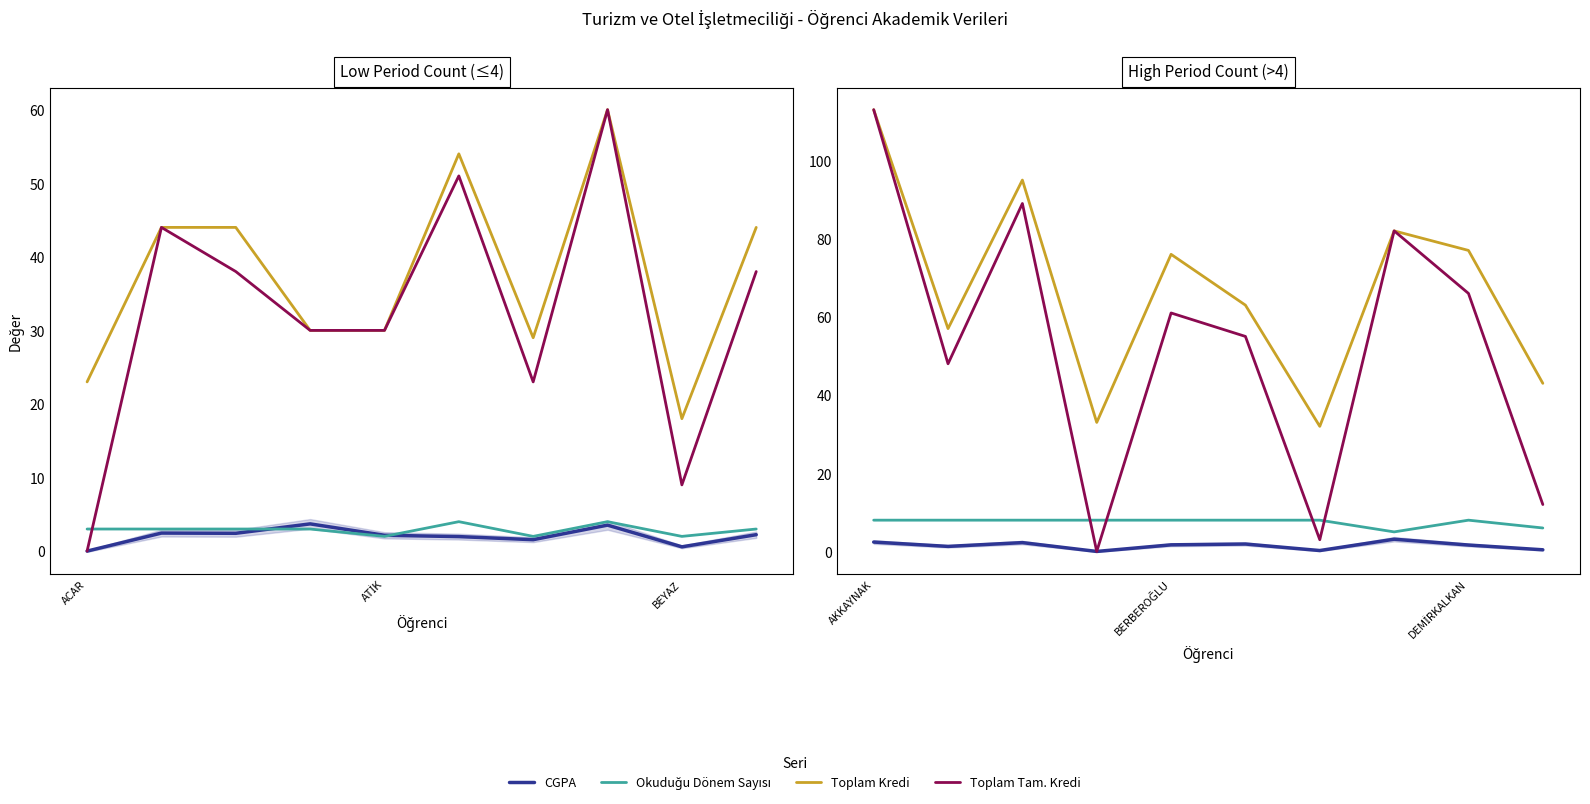

Does the chart display data point markers on the line(s)?

No